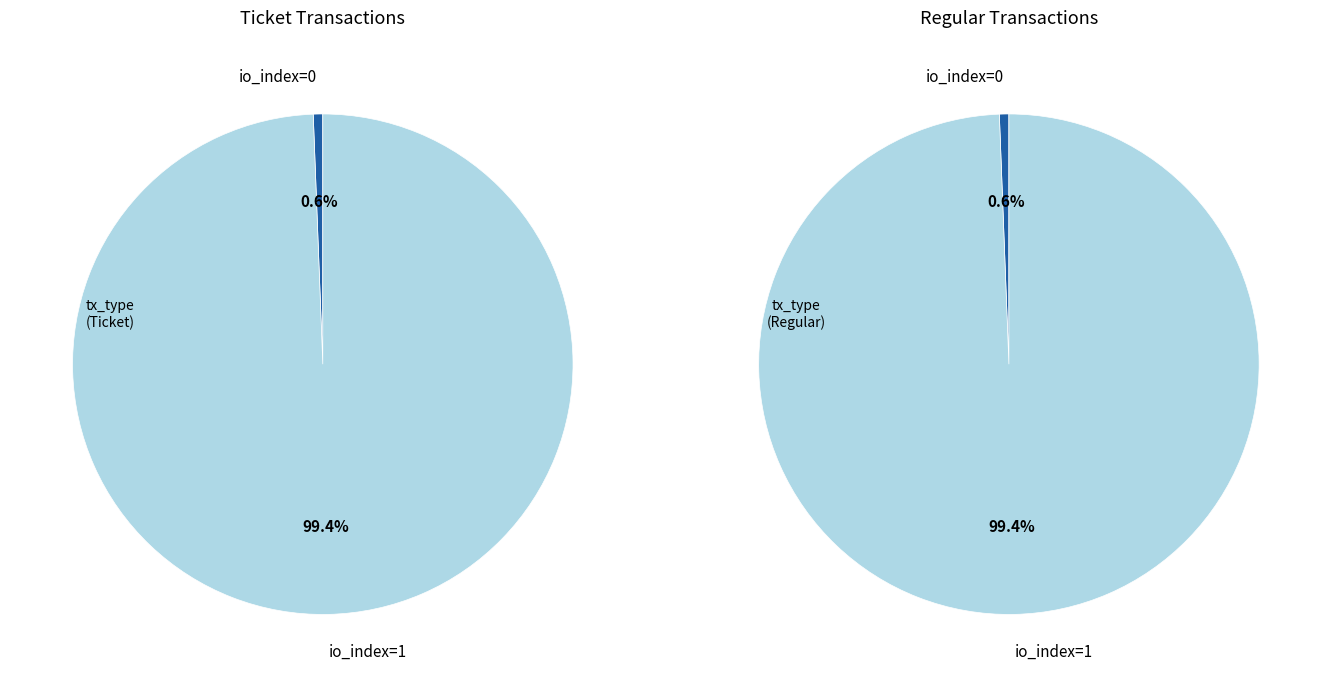

Which category accounts for the majority?

io_index=1